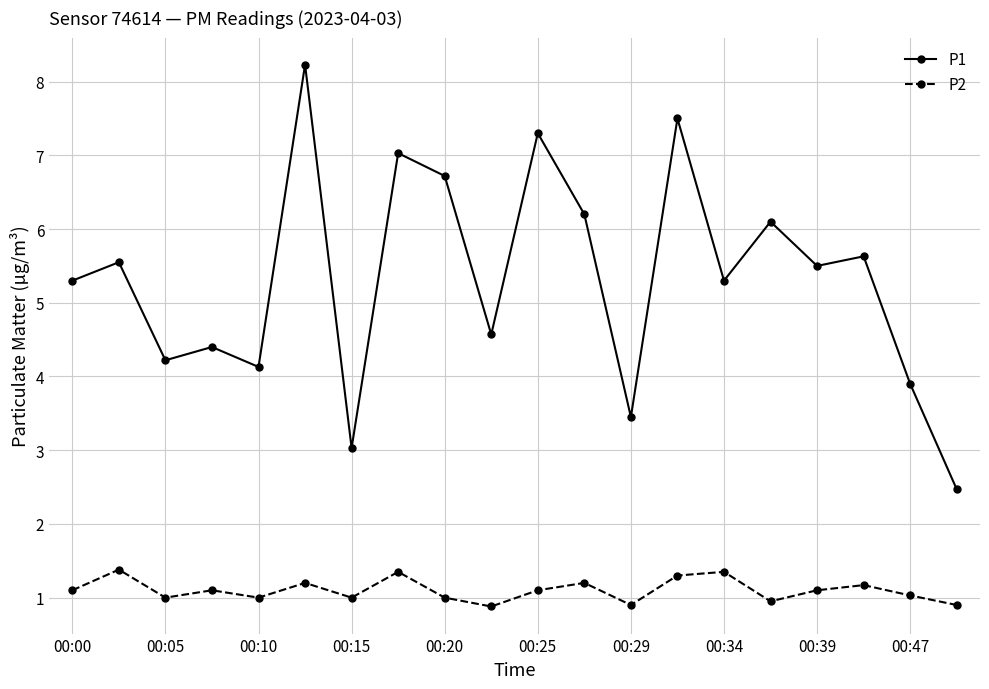

True or false: P1 and P2 cross at least once.

False